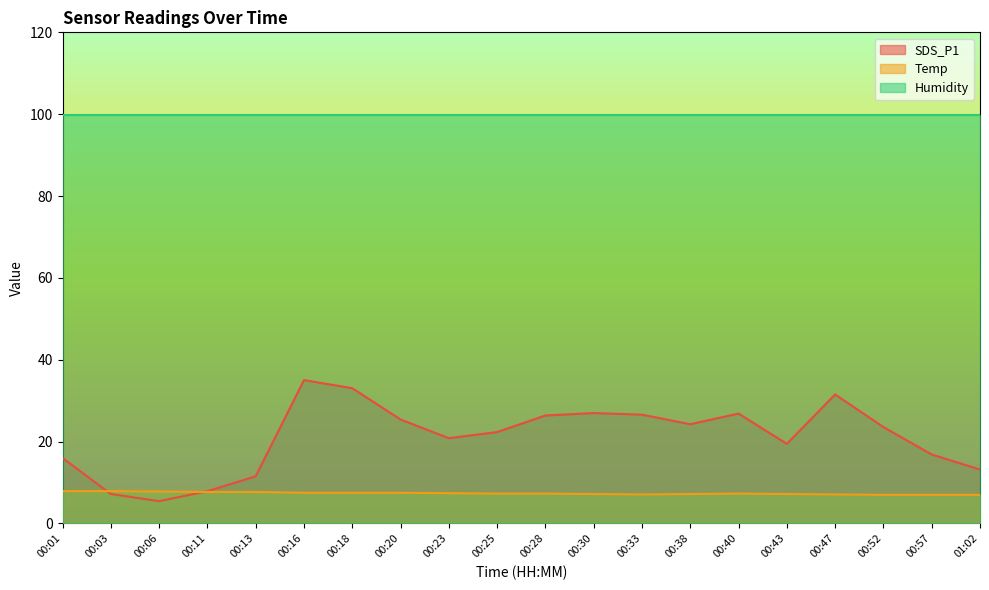

Between 00:01 and 00:38, which is larger?

00:38